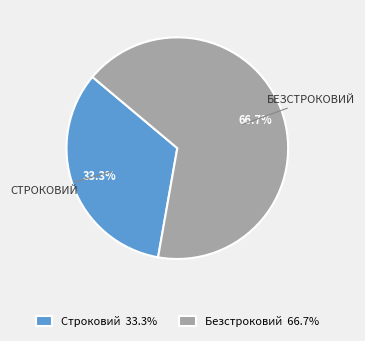

Which category has the biggest portion of the pie?

Безстроковий